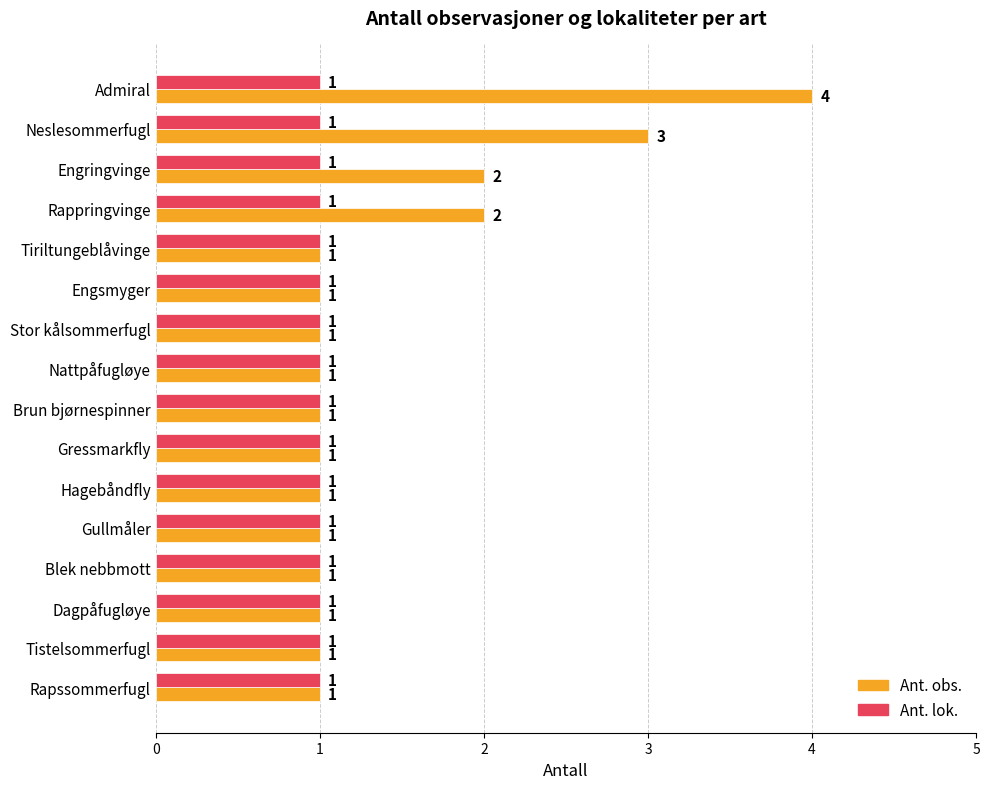

The Ant. obs. series shows 1 at Stor kålsommerfugl. True or false?

True